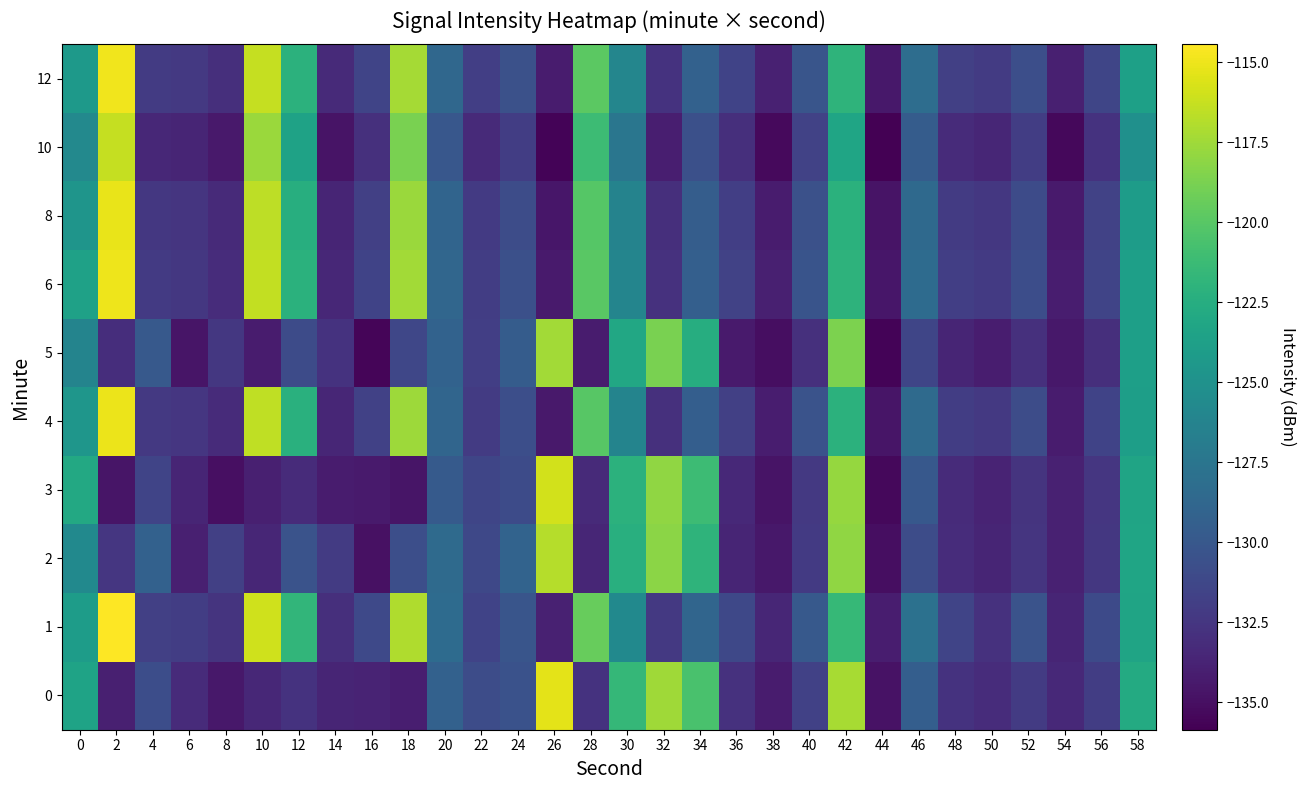

Rank the series at 4 from lowest to highest value.

10, 8, 4, 6, 12, 1, 3, 0, 5, 2